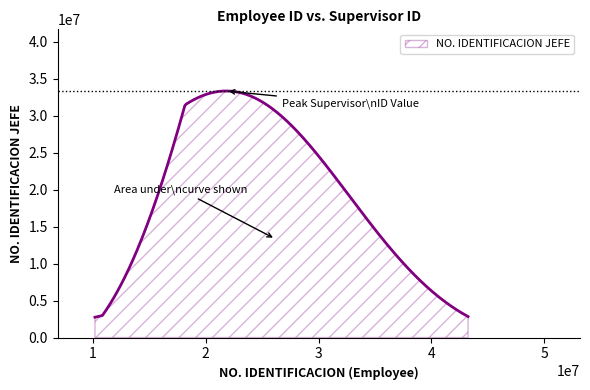

What is the difference between the maximum and minimum values?

30575856.8